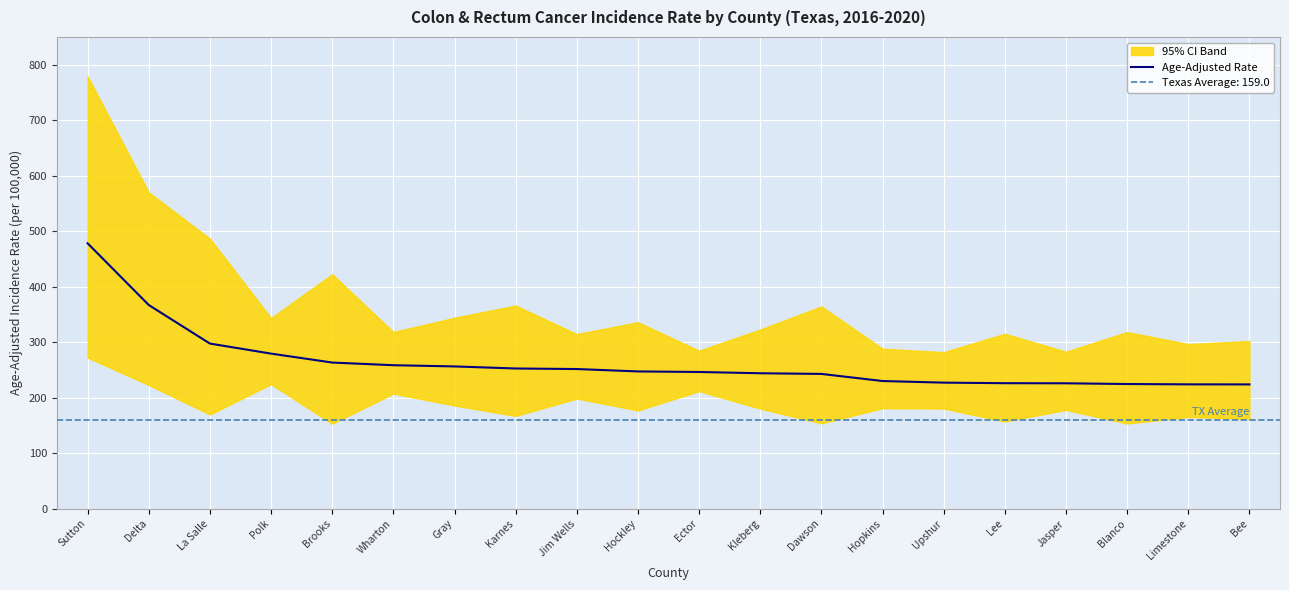

What is the greatest value displayed?

478.1